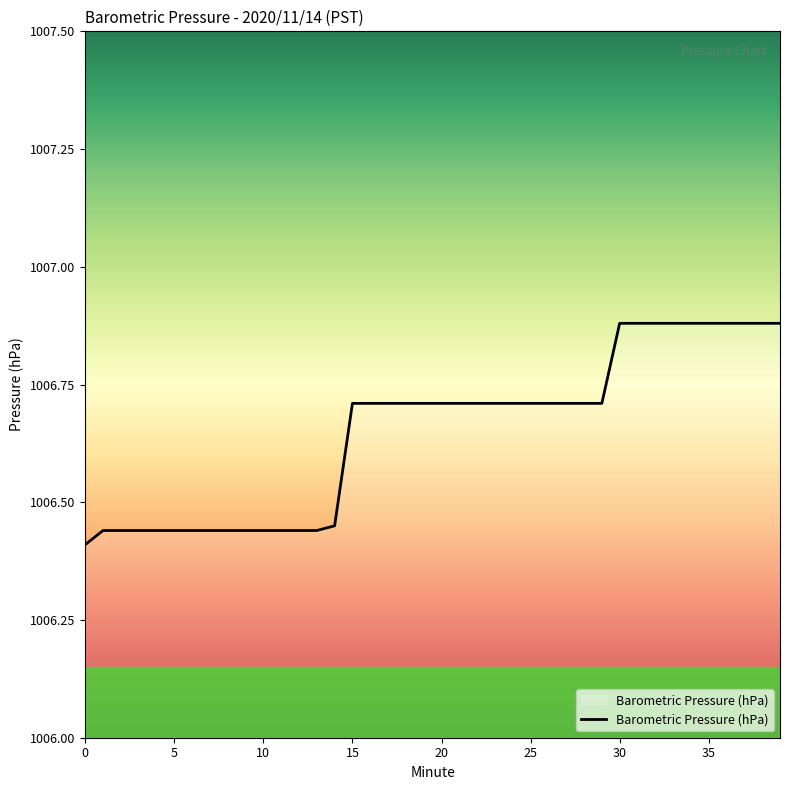

Does the chart have visible grid lines?

No